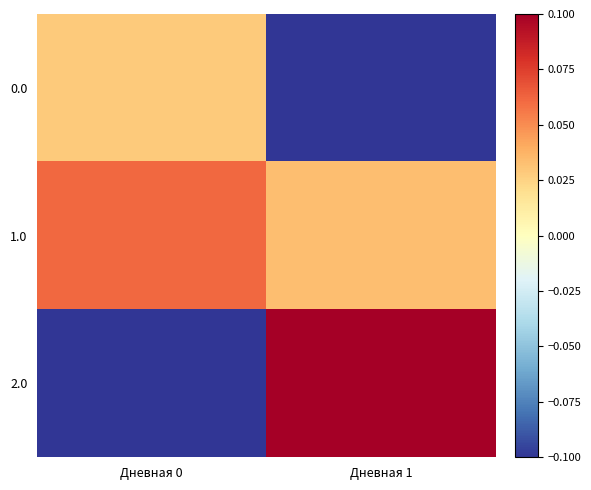

What is the minimum value shown in the chart?

-0.1